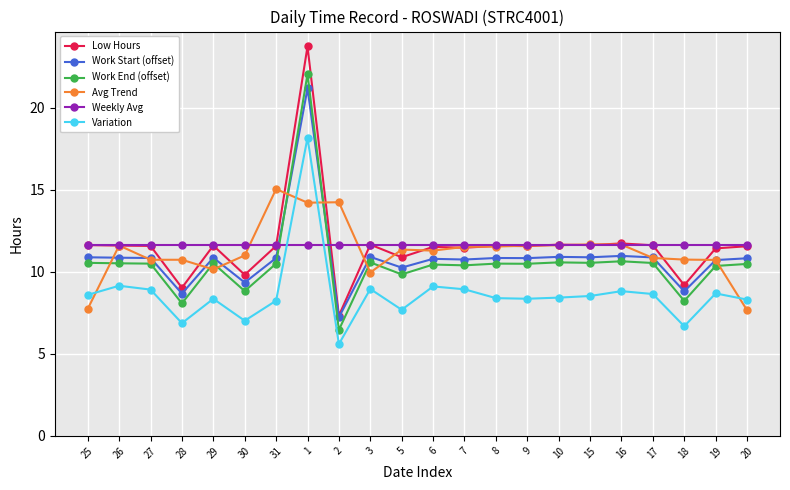

At how many categories does at least one series exceed 5?

22